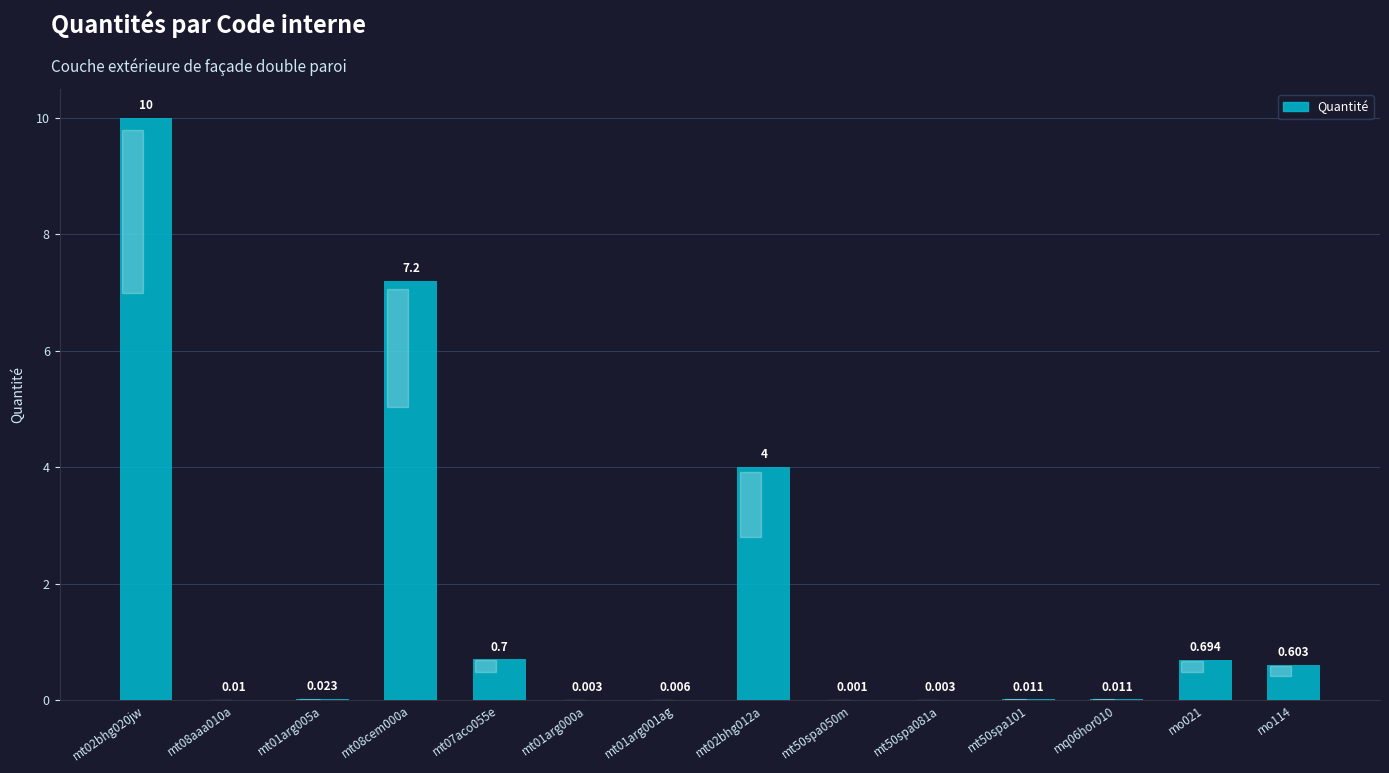

What is the maximum value shown in the chart?

10.0